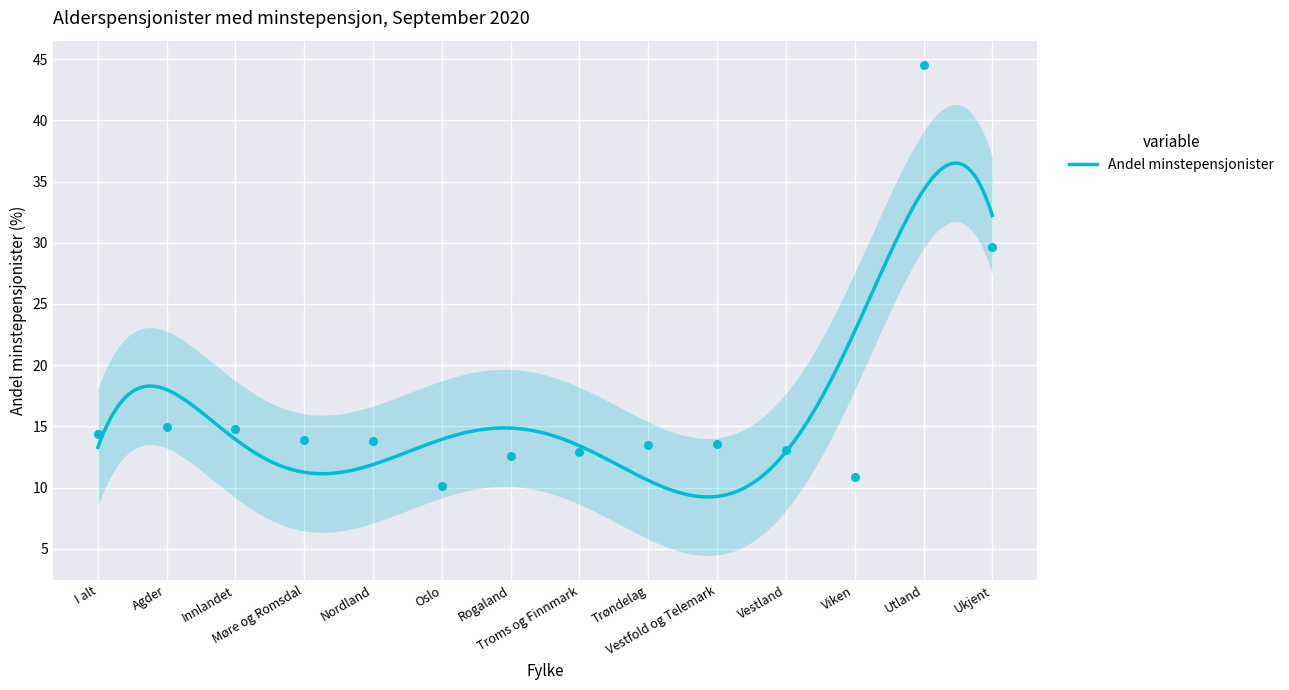

Between Innlandet and Rogaland, which is larger?

Innlandet